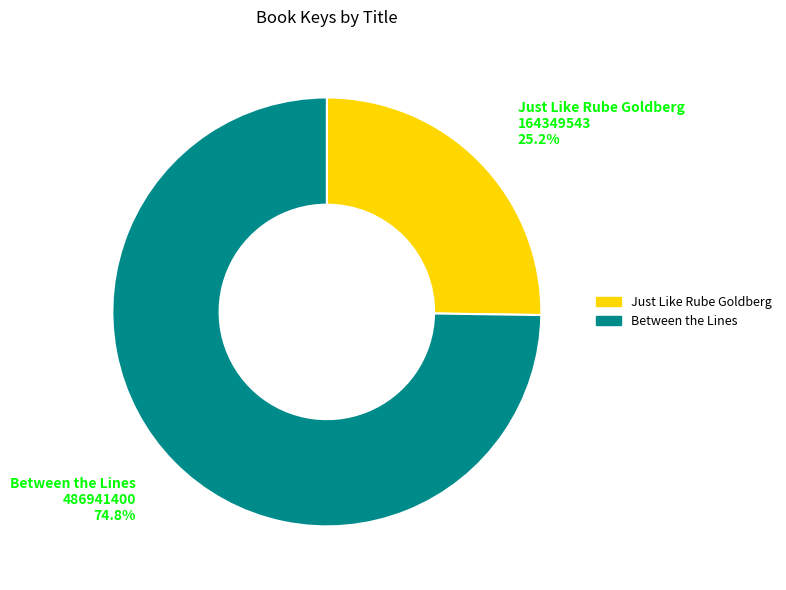

Does Between the Lines account for over 50% of the chart?

Yes